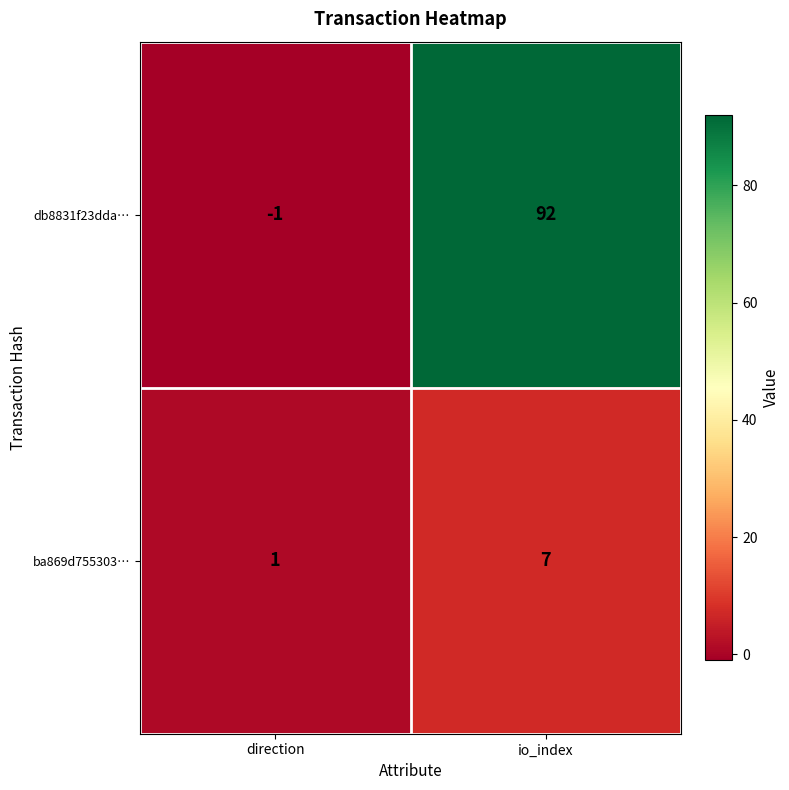

What is the average value of the ba869d755303… series?

4